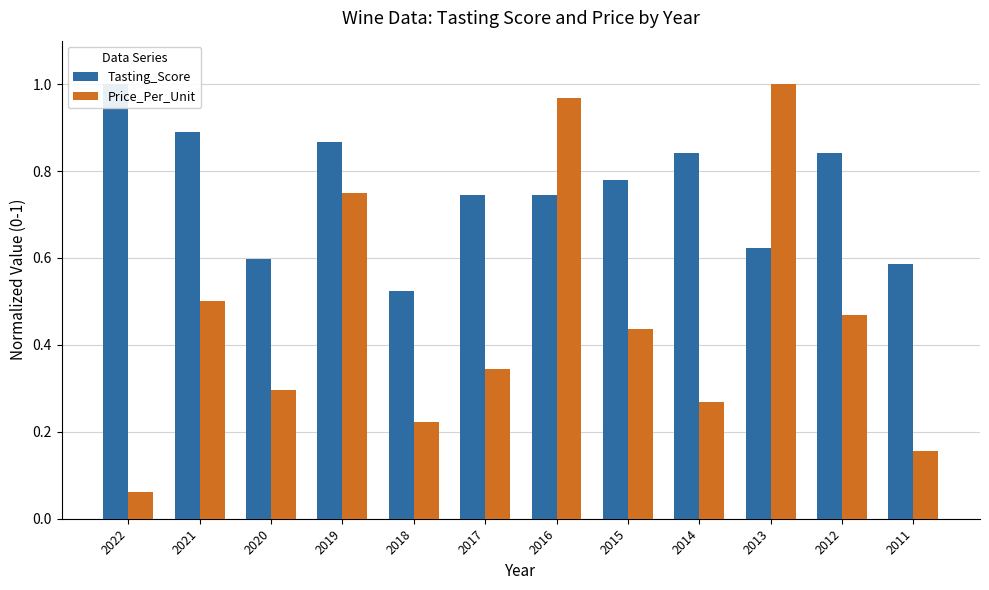

Which series has the largest total across all categories?

Tasting_Score